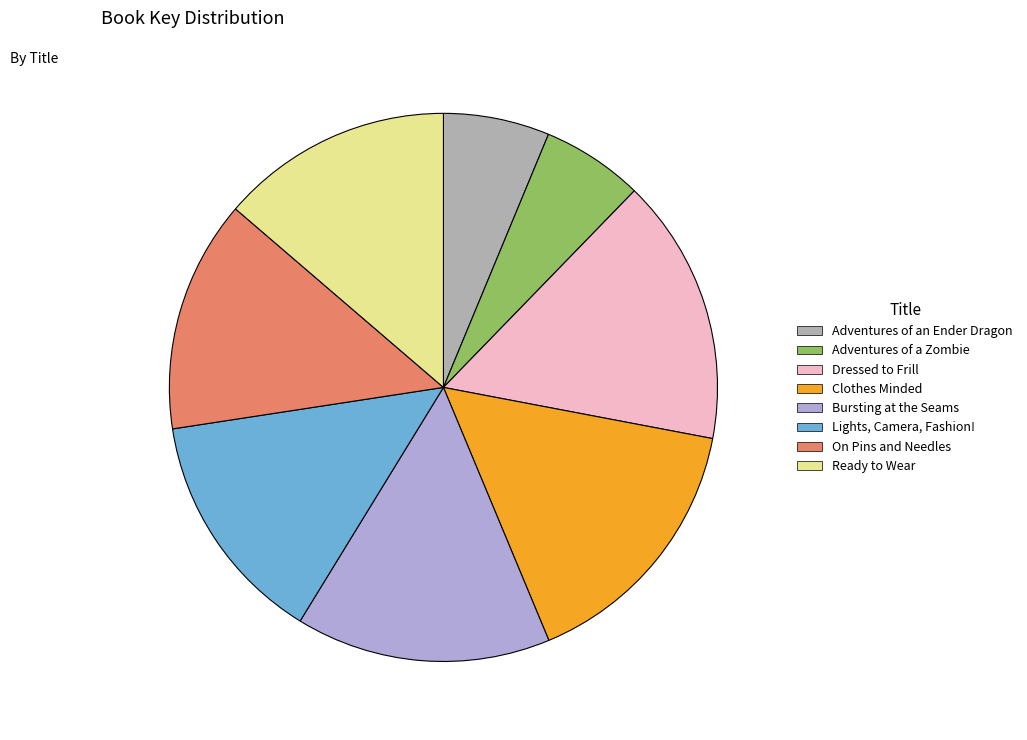

Combined, do Lights, Camera, Fashion! and Bursting at the Seams account for over 50%?

No